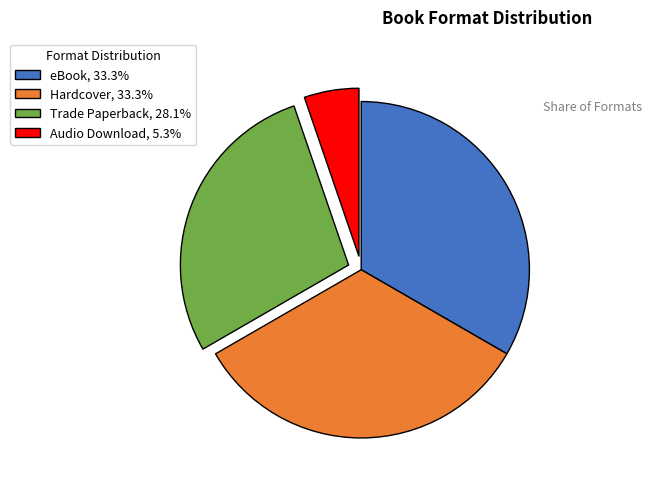

Which slice is the smallest?

Audio Download